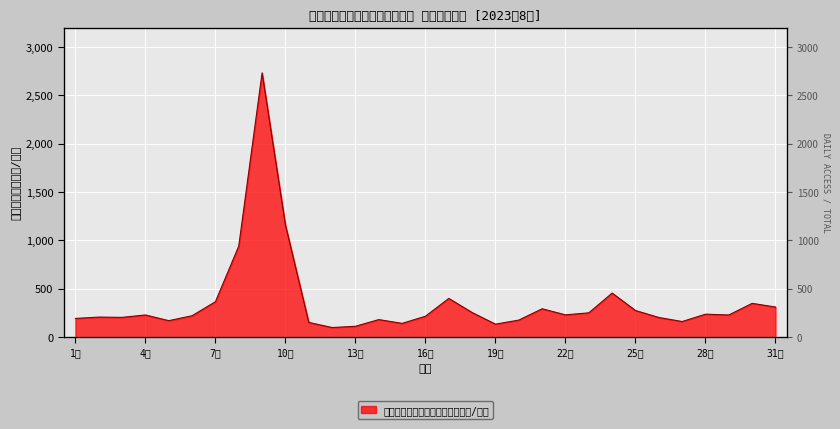

Count the number of data series in this chart.

1